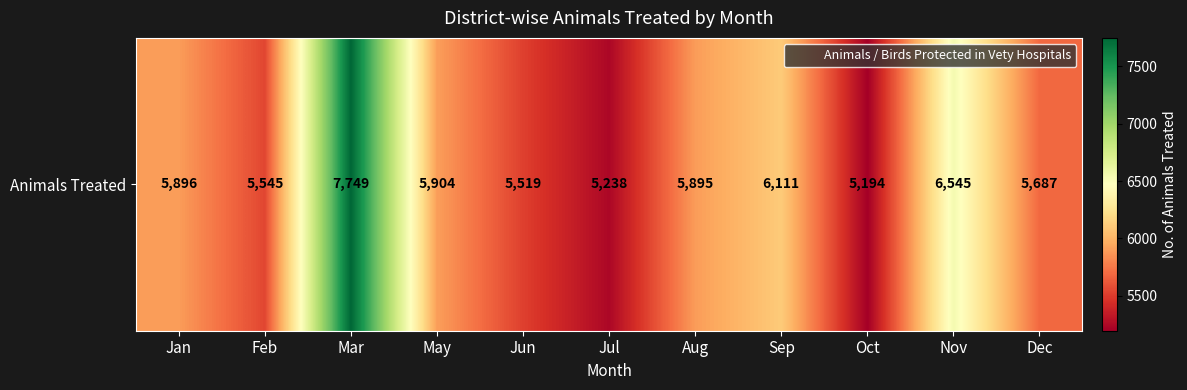

The chart shows a value of 5194 at Oct. True or false?

True